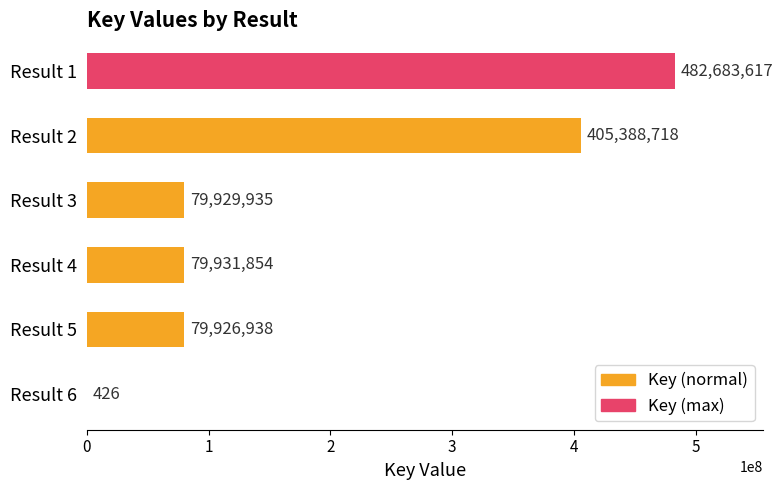

What is the approximate value at Result 2?

405388718